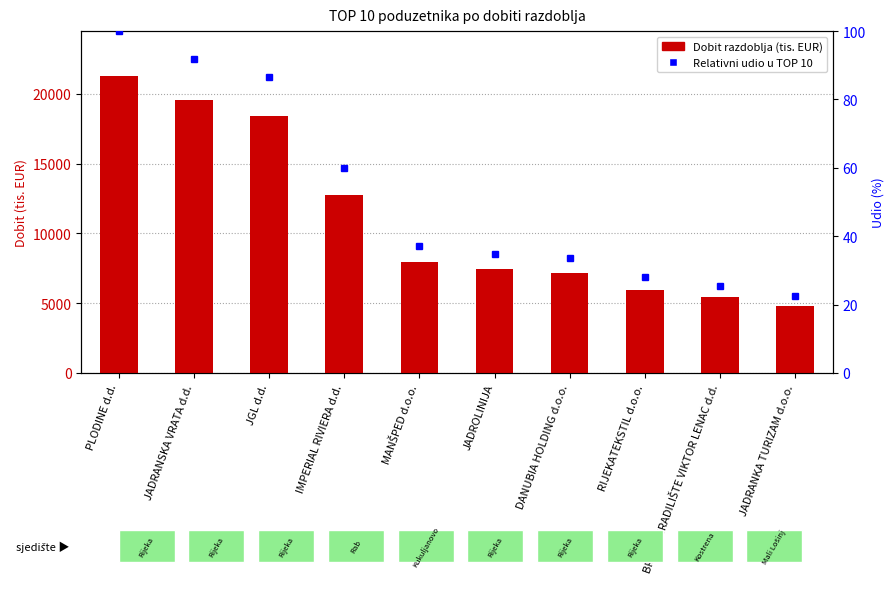

Is it true that Dobit razdoblja (tis. EUR) equals 13293.5 at JADRANSKA VRATA d.d.?

False